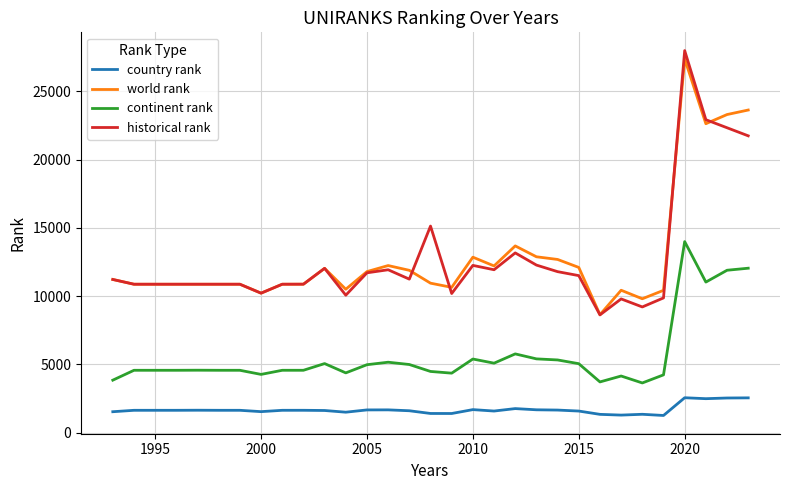

What is the smallest value displayed?

1259.0